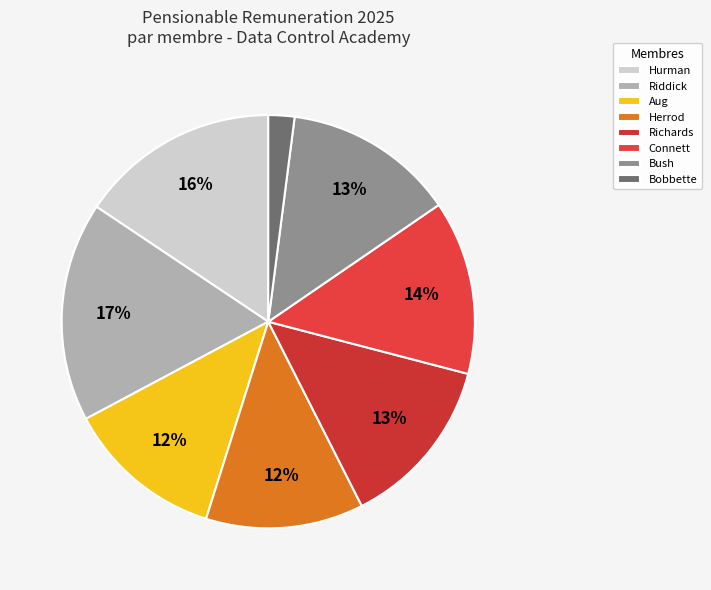

What percentage is the Richards slice, to the nearest percent?

13%